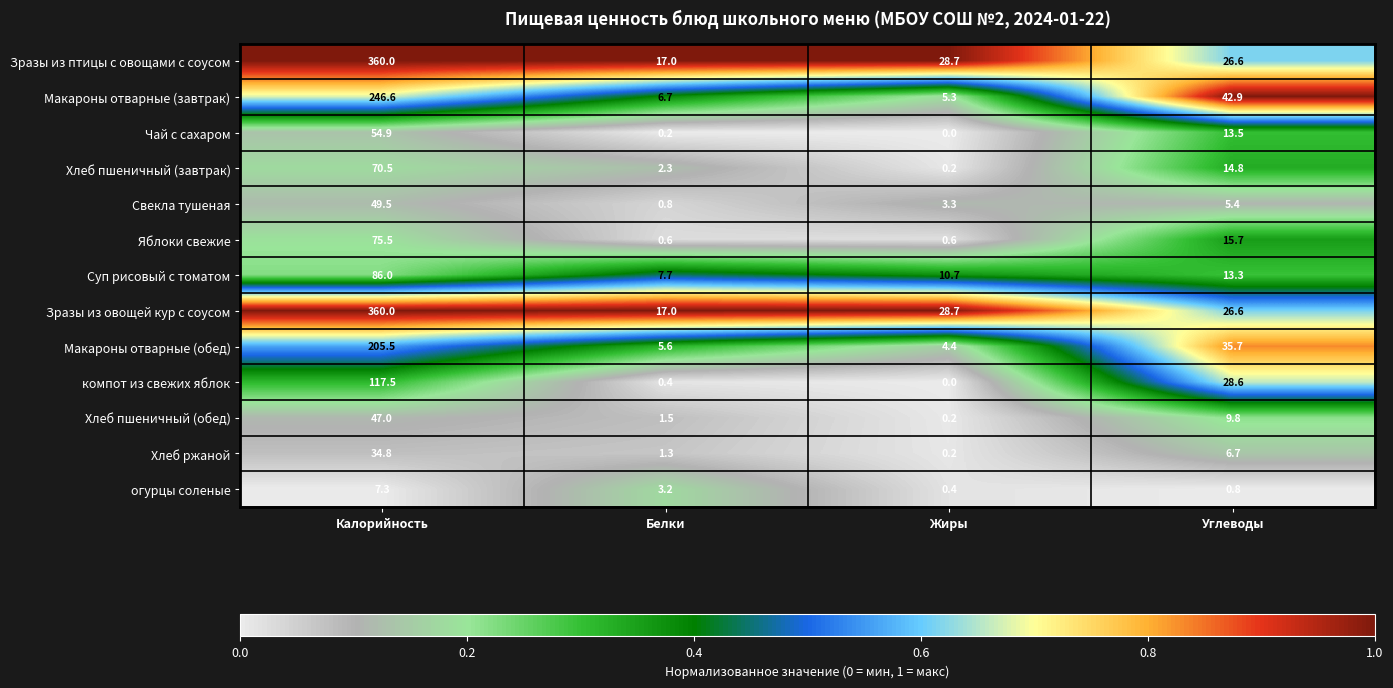

Is it true that Хлеб пшеничный (завтрак) equals 0.2 at Жиры?

True